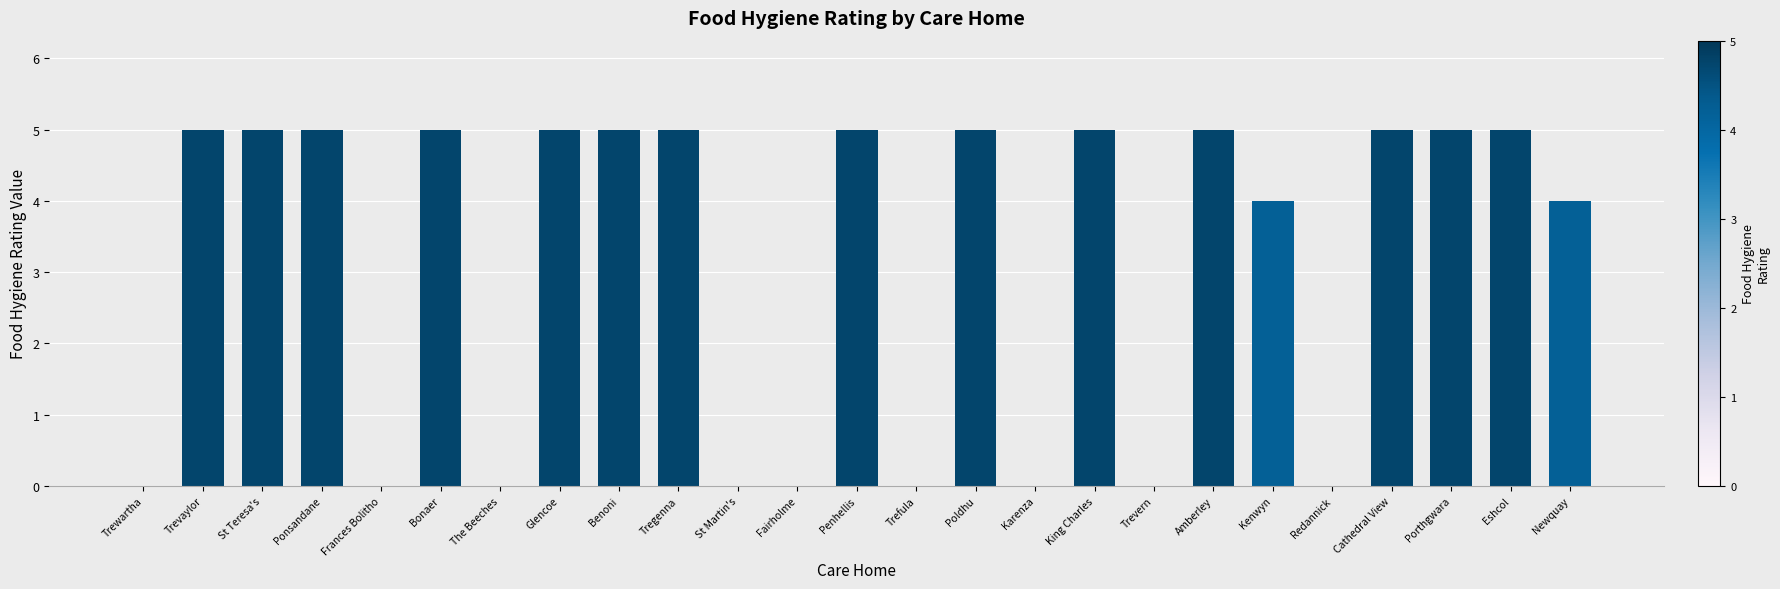

What is the greatest value displayed?

5